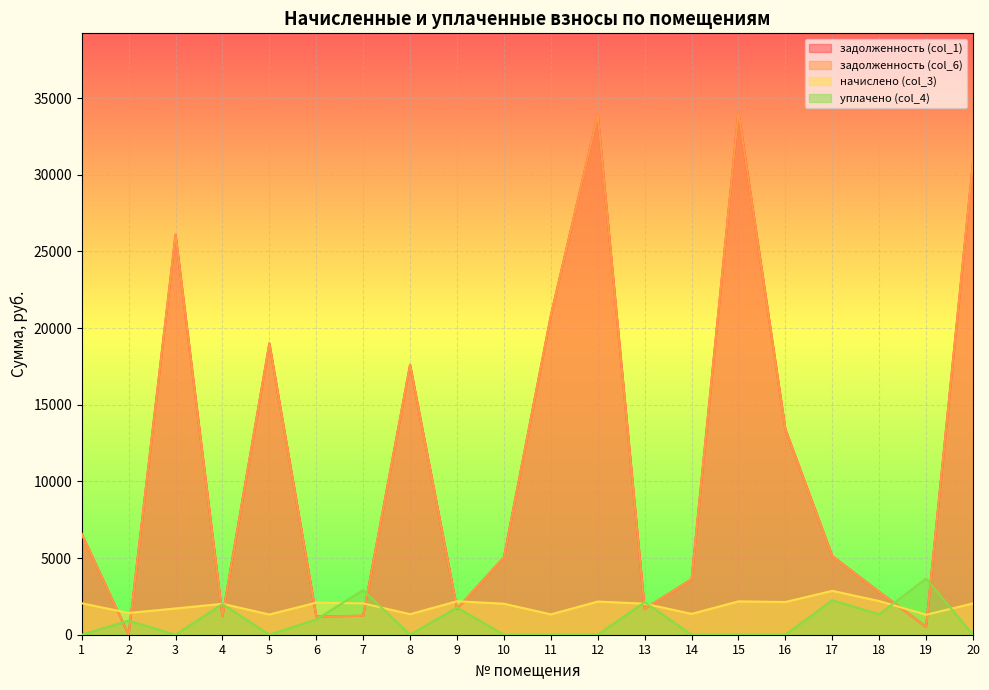

Which series changed the most between 1 and 16?

задолженность (col_1)